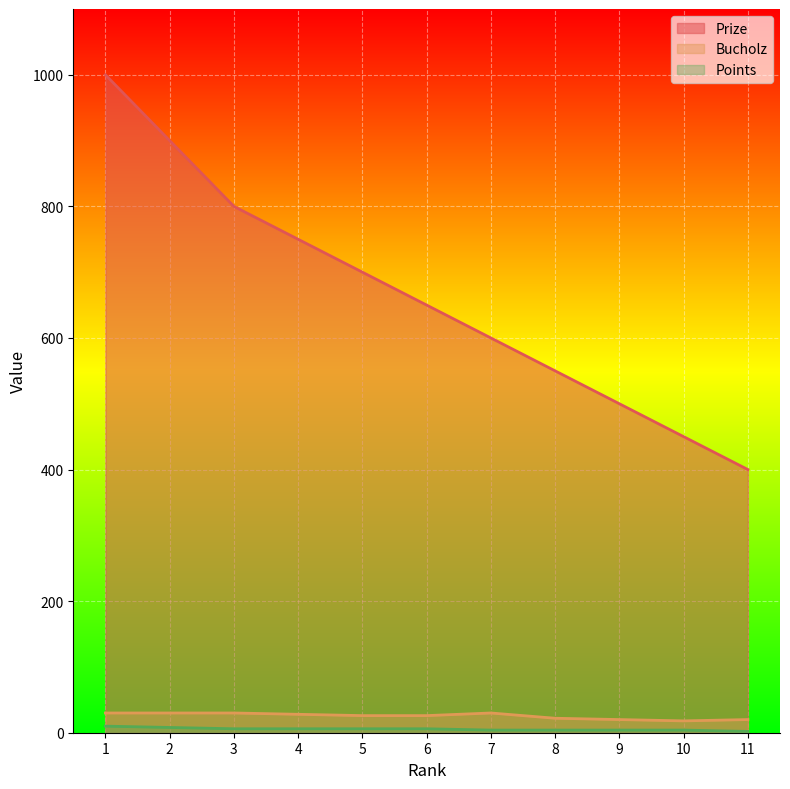

What is the difference between the Prize values at 10 and 6?

200